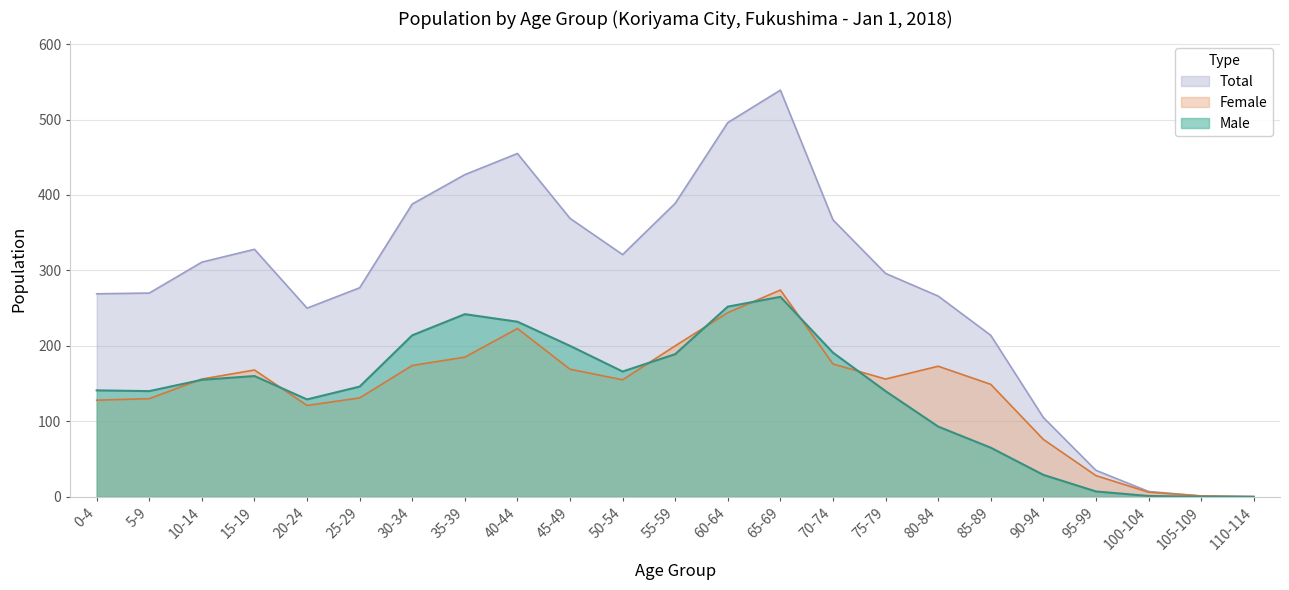

Which has a higher value, 65-69 or 35-39?

65-69